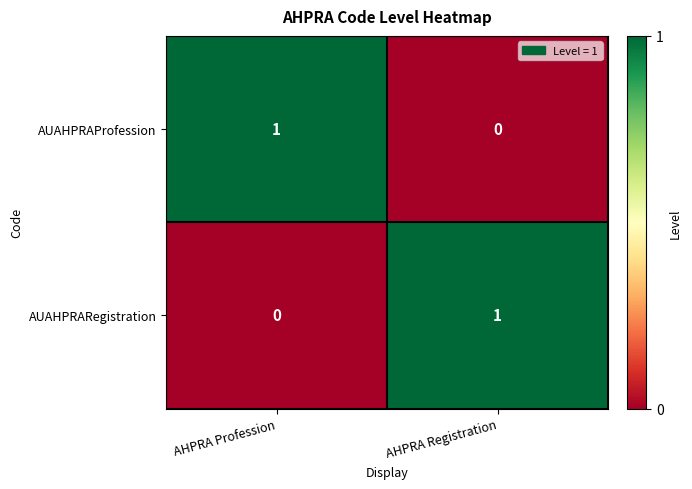

What is the spread (max minus min) of values at AHPRA Registration?

1